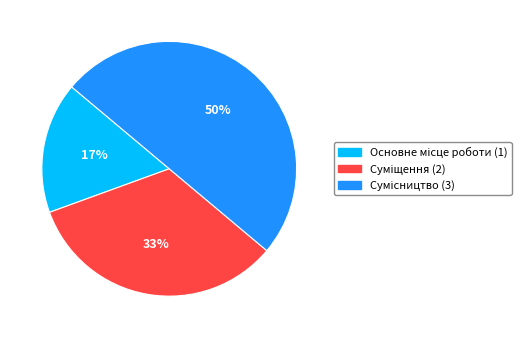

To the nearest percent, what is the difference between the largest and smallest slice percentages?

33%